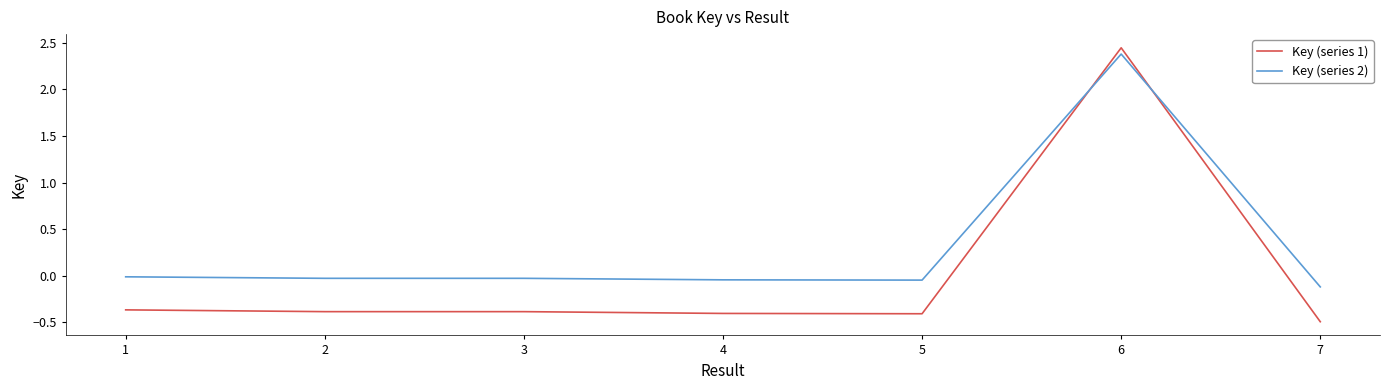

How many negative values does the Key (series 1) series have?

6